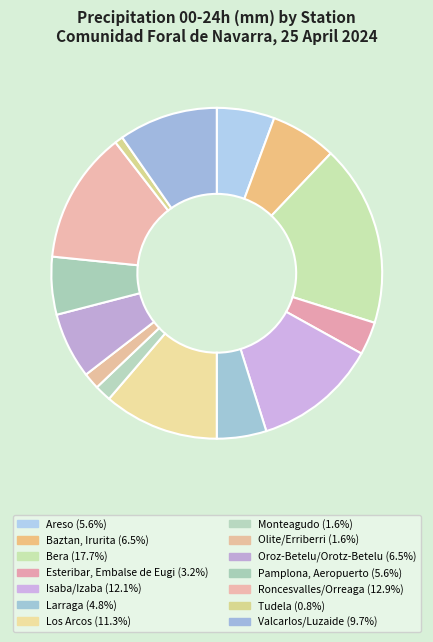

How many segments does this pie chart have?

14